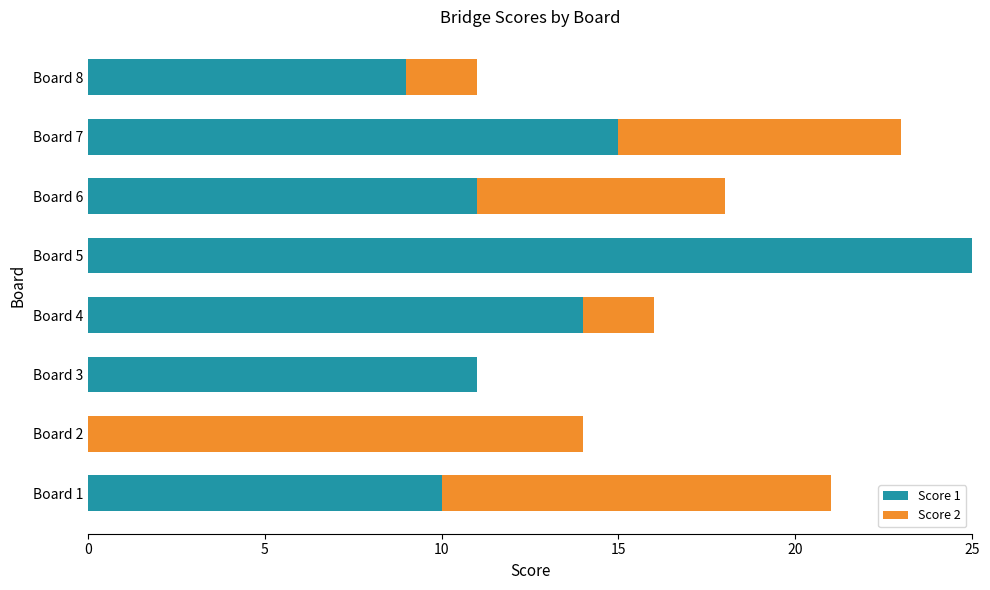

What is the highest value of the Score 1 series?

25